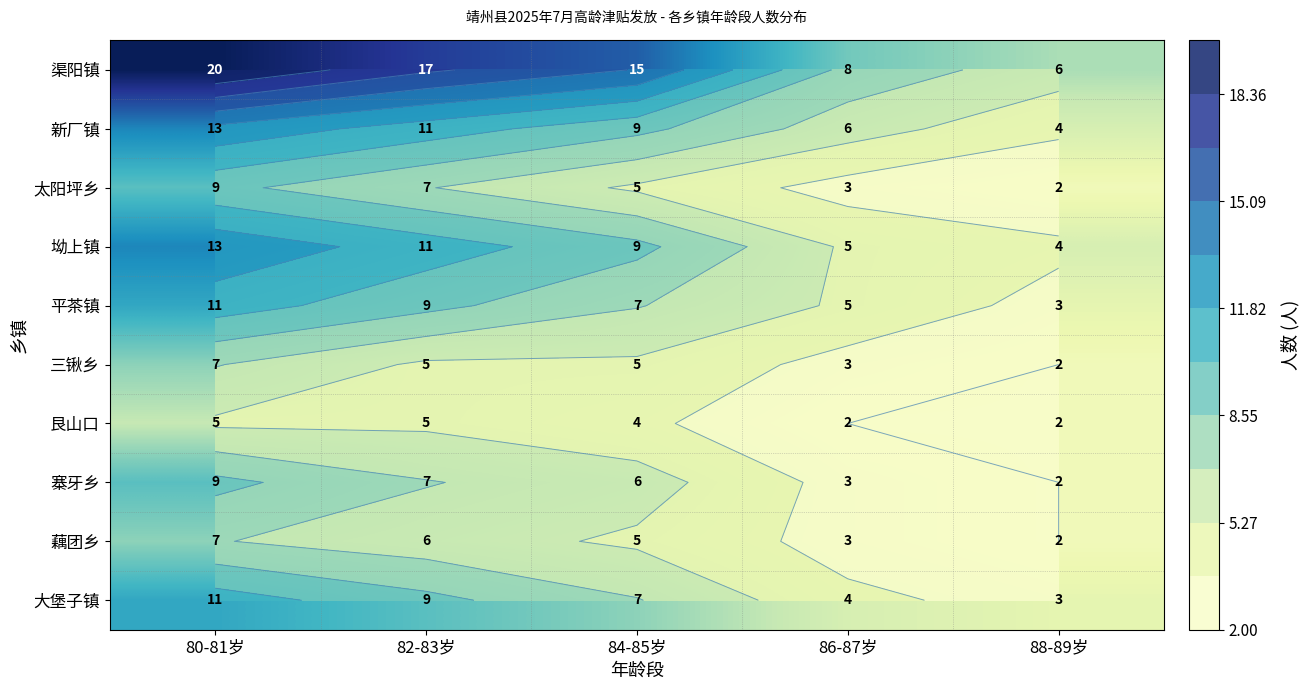

Which has a higher value, 82-83岁 or 80-81岁?

80-81岁